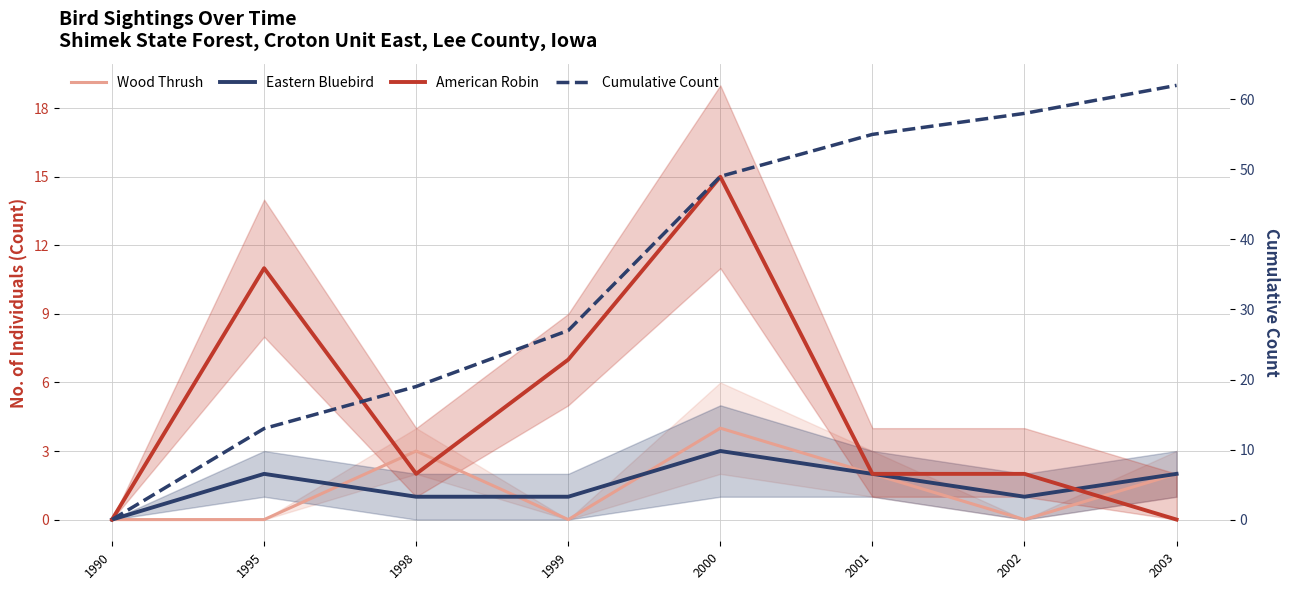

In American Robin, how many points are higher than both neighbors (excluding endpoints)?

2